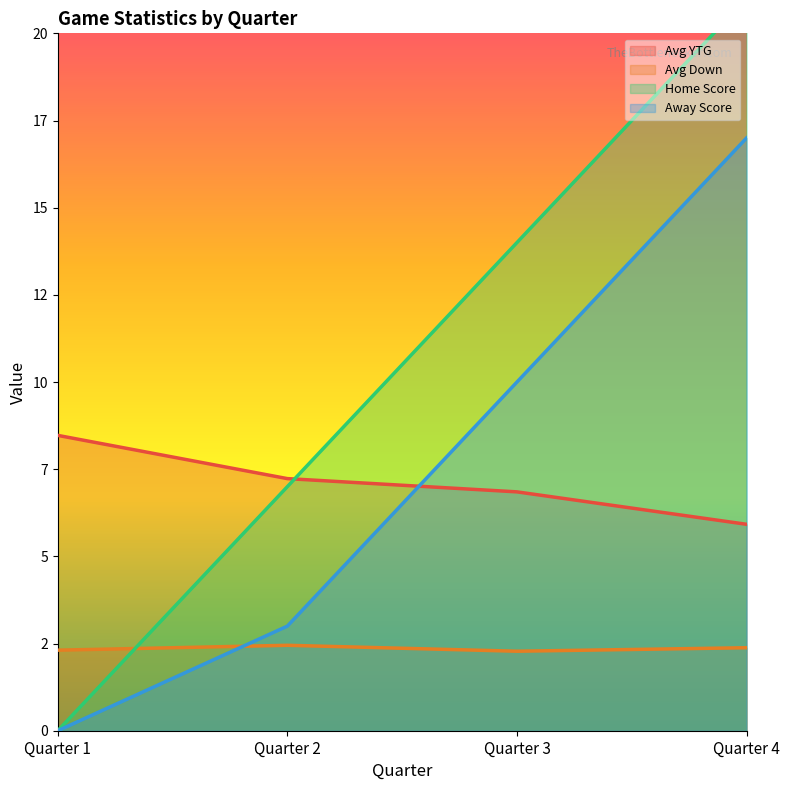

What is the value of the Away Score point at the 4th from the left?

17.0